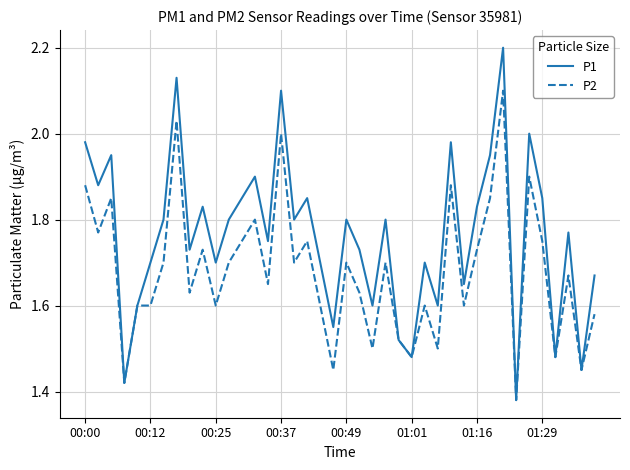

What is the highest value of the P1 series?

2.2